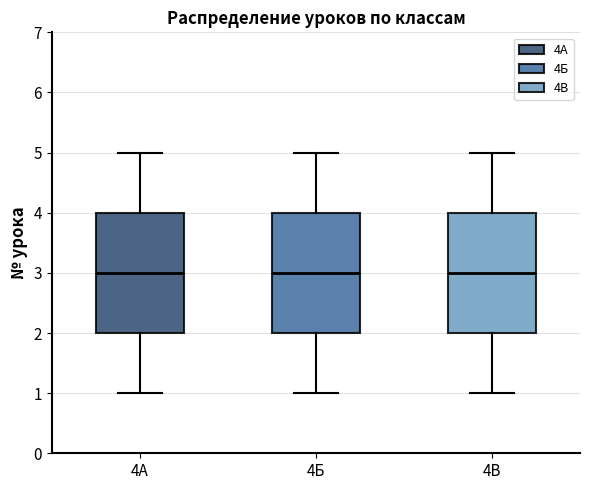

Where does the upper whisker of the box for 4В end on the y-axis? The values are not printed on the chart, so give them approximately, as read against the axis.

5